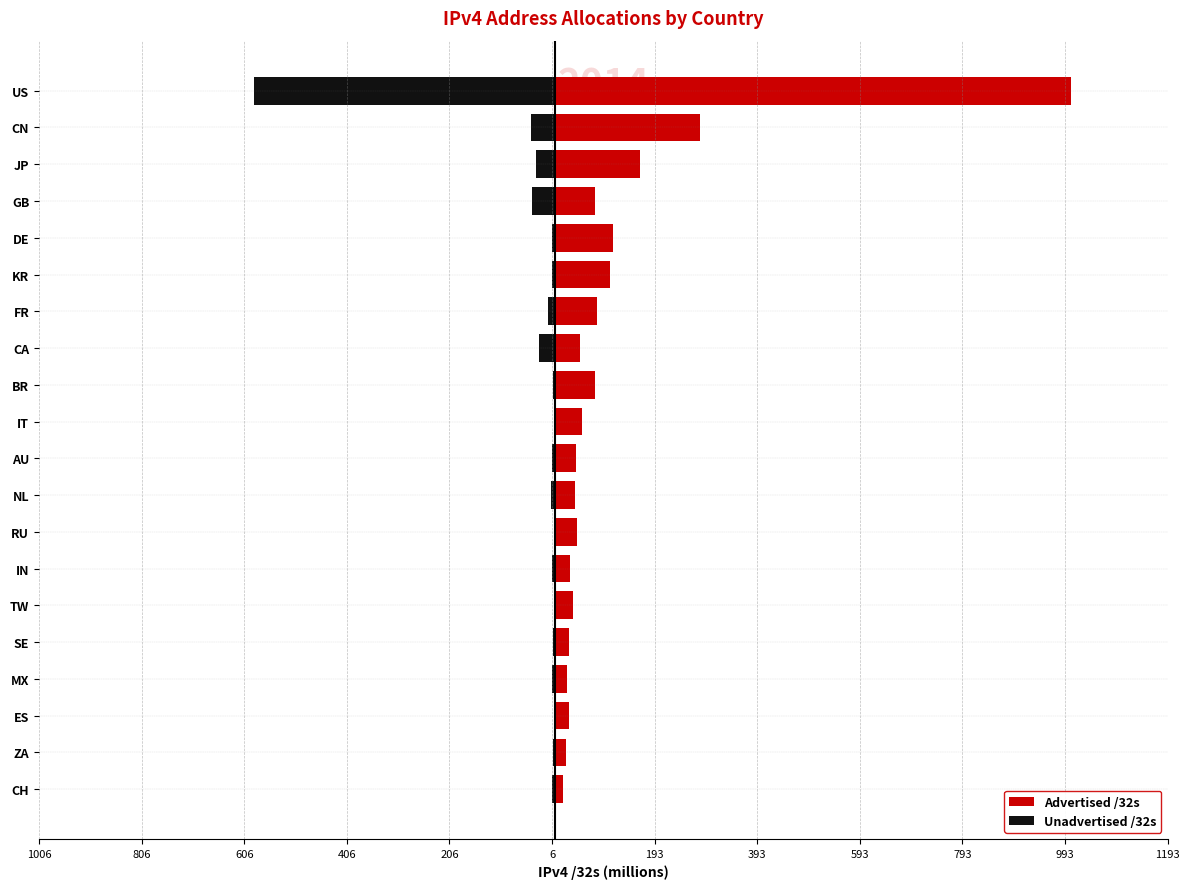

What value does the Advertised /32s series have at IT?

51.3